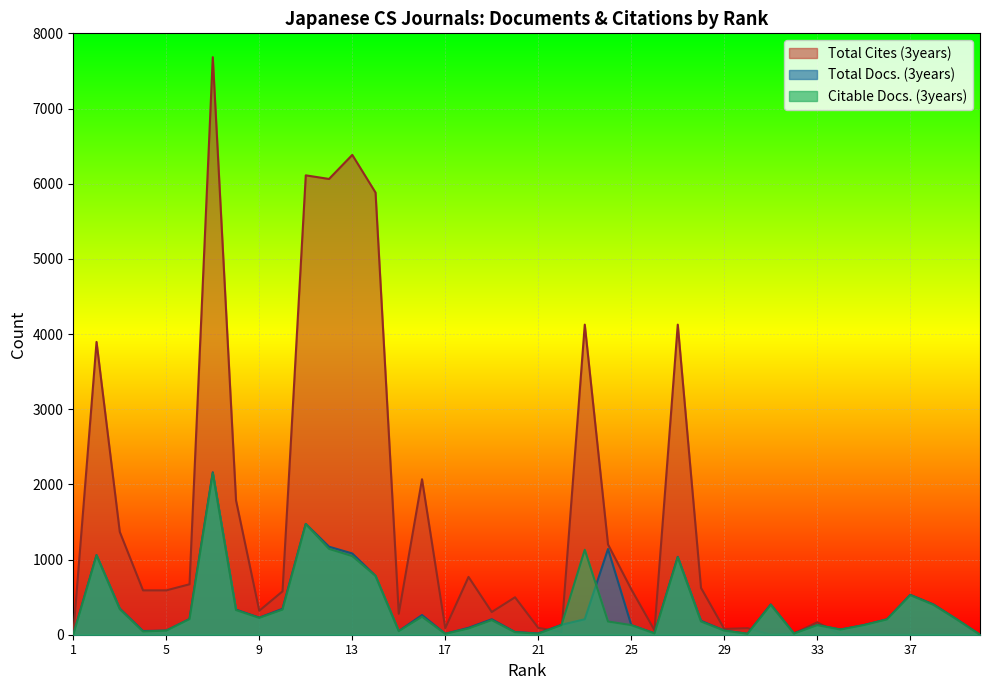

How many data points in Total Docs. (3years) are less than 205?

19